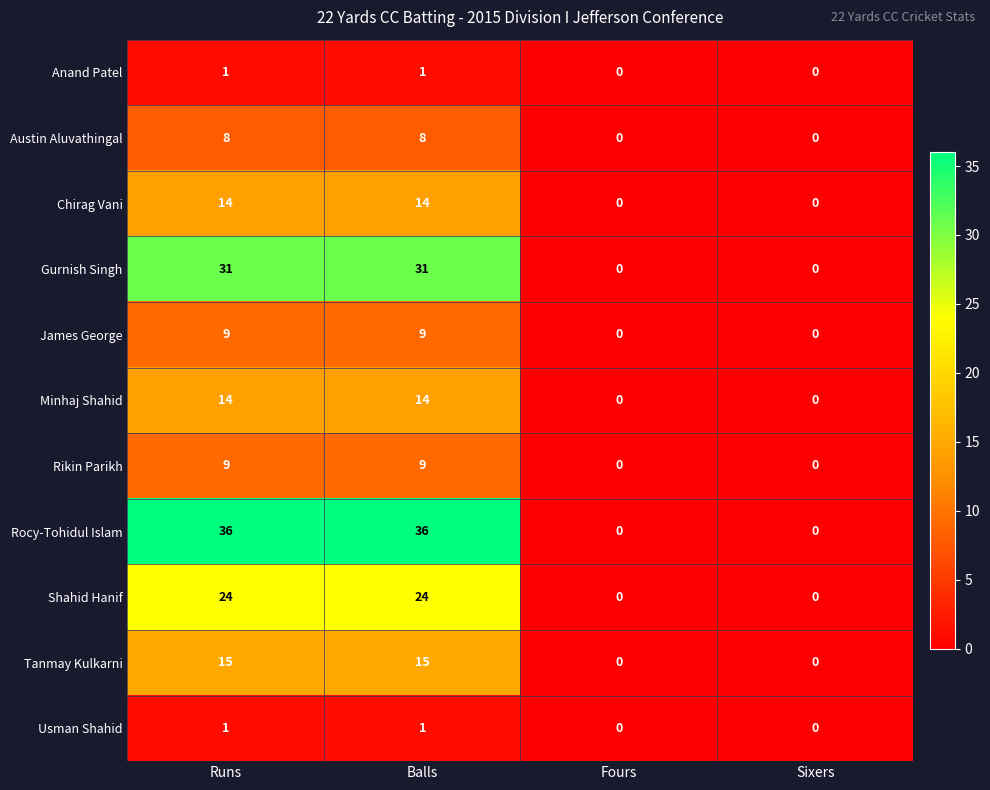

Which series changed the most between Runs and Sixers?

Rocy-Tohidul Islam